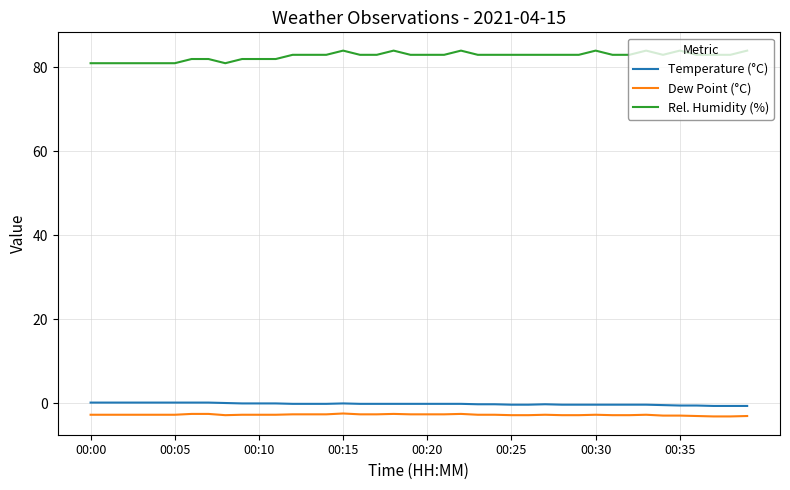

What is the maximum value for Dew Point (°C)?

-2.5